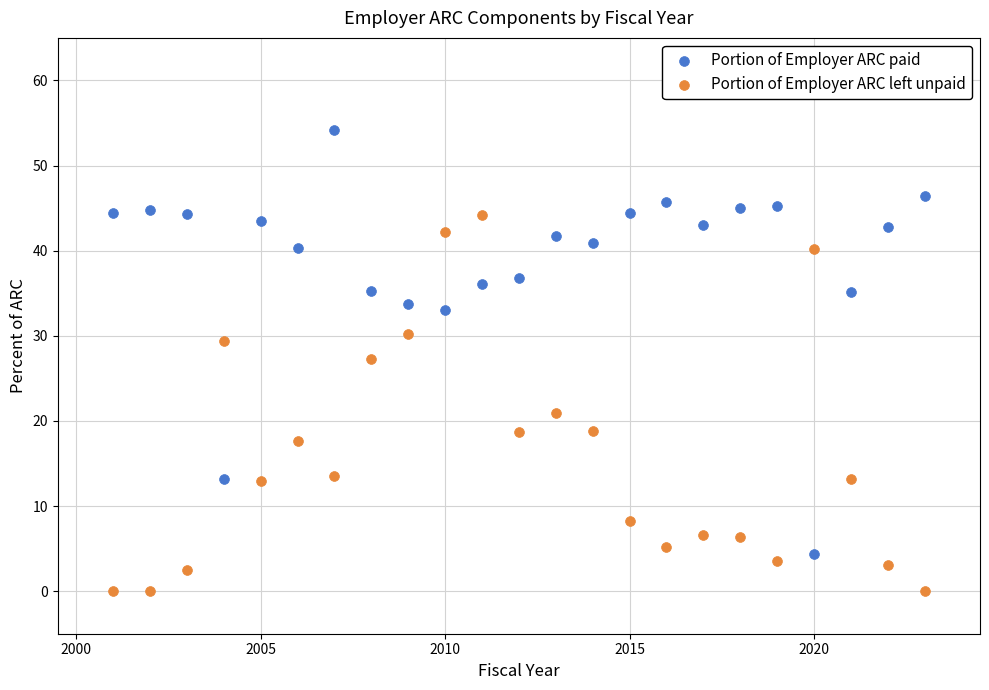

Which series has the largest Y range (max minus min)?

Portion of Employer ARC paid